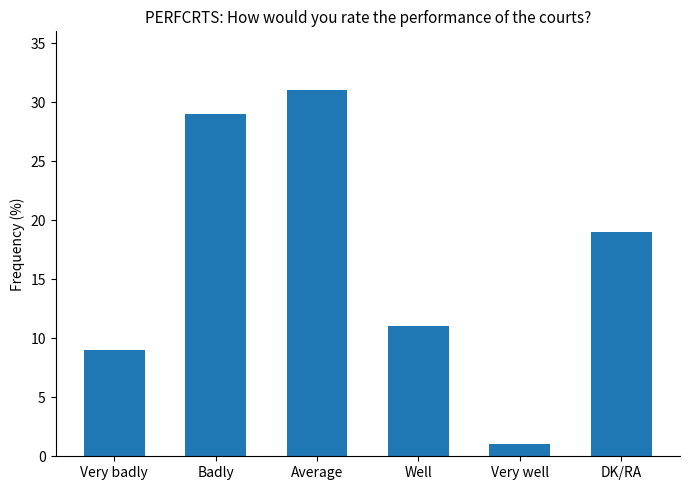

At which label does the data first exceed 19?

Badly